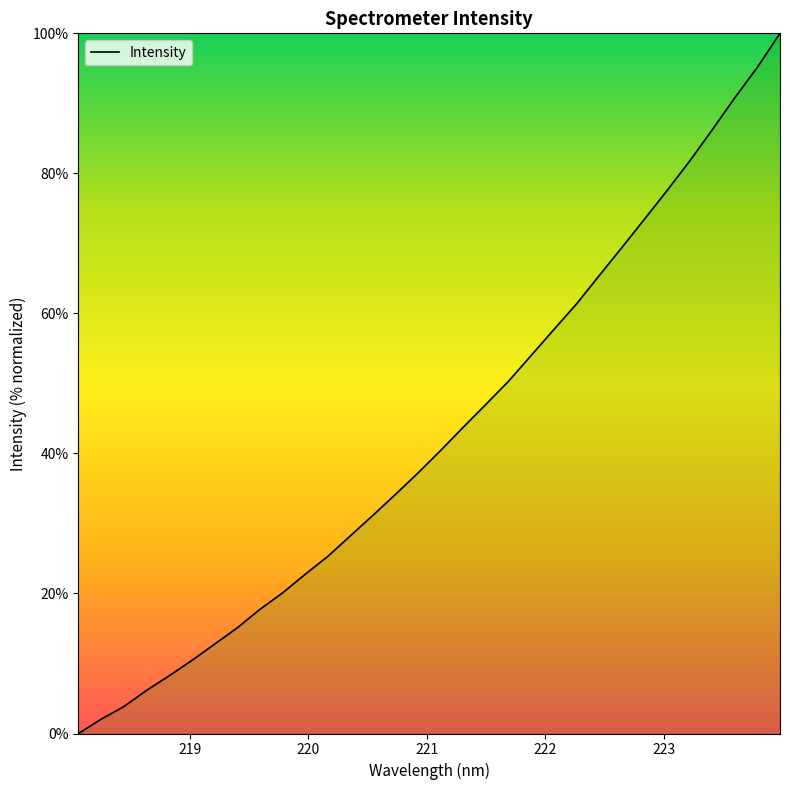

What is the greatest value displayed?

100.0